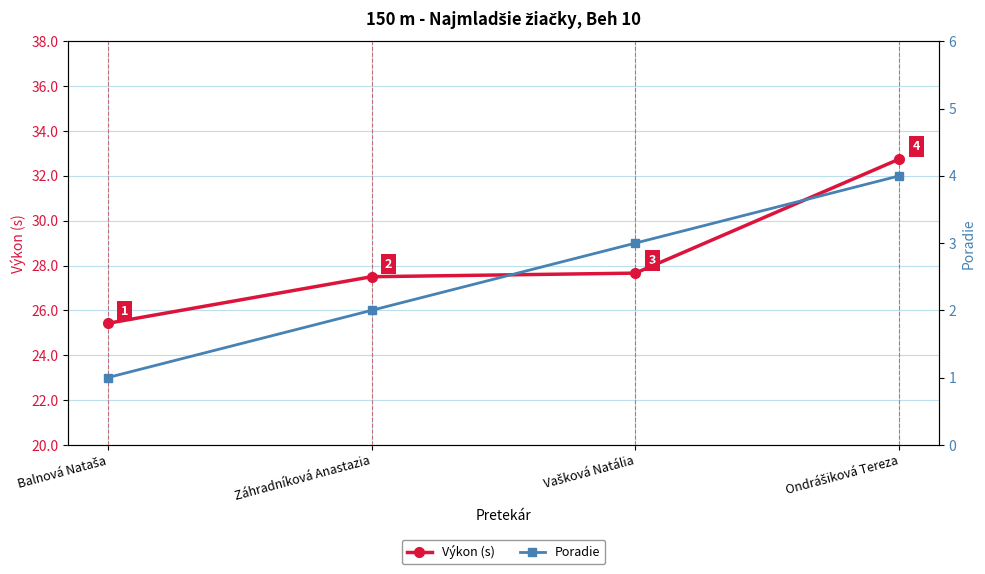

Reading left to right, transcribe all the data shown in this chart.

Výkon (s): 25.4	27.5	27.7	32.8
Poradie: 1.0	2.0	3.0	4.0